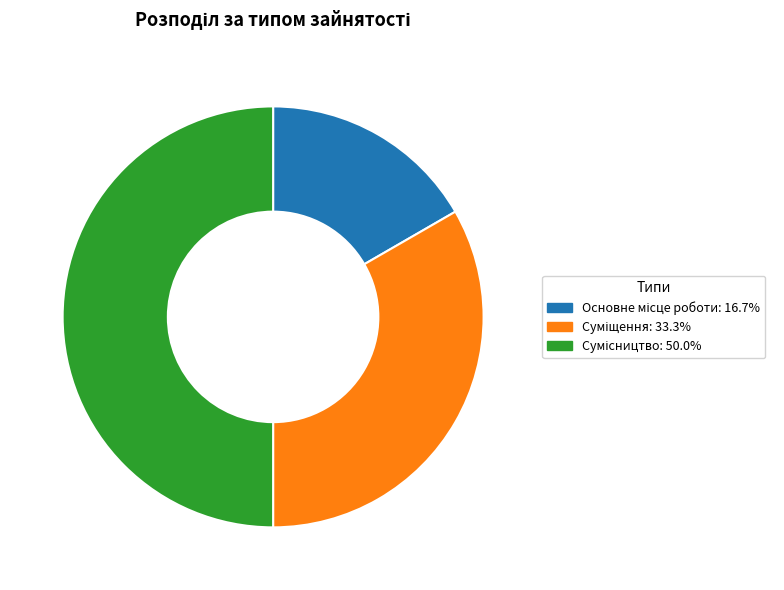

To the nearest percent, what portion does Основне місце роботи represent?

17%